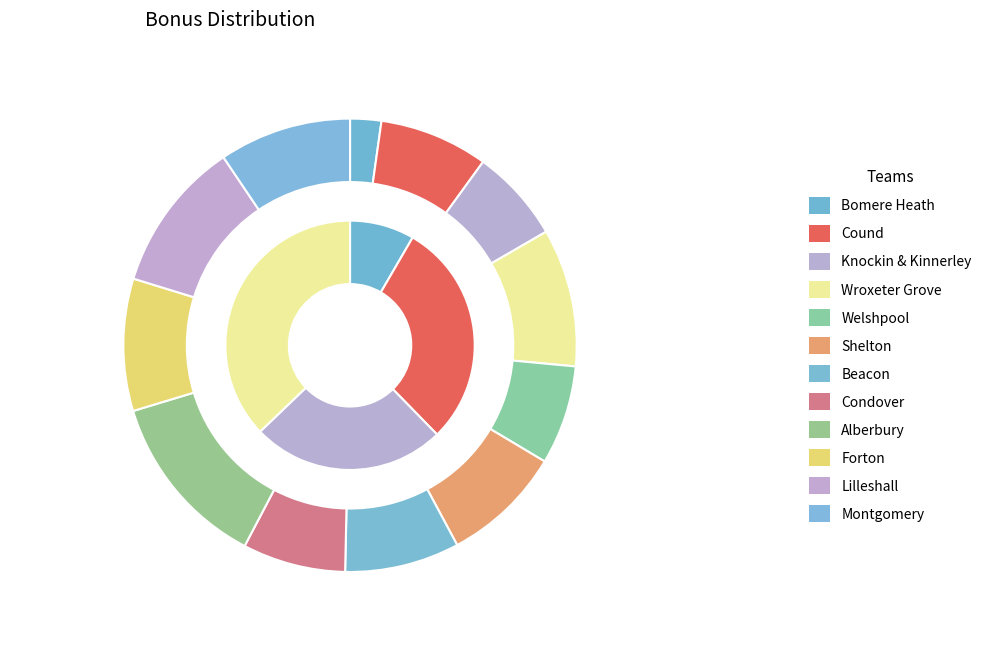

What percentage is the Welshpool slice, to the nearest percent?

7%